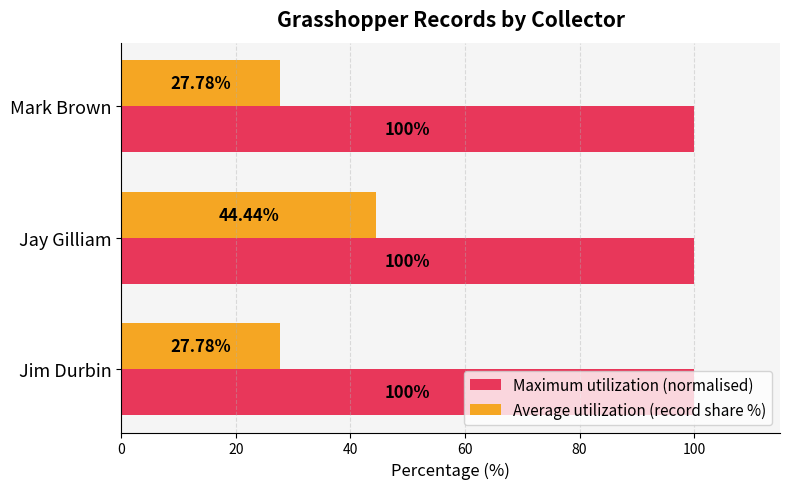

List the series in order of their overall mean, highest first.

Maximum utilization (normalised), Average utilization (record share %)